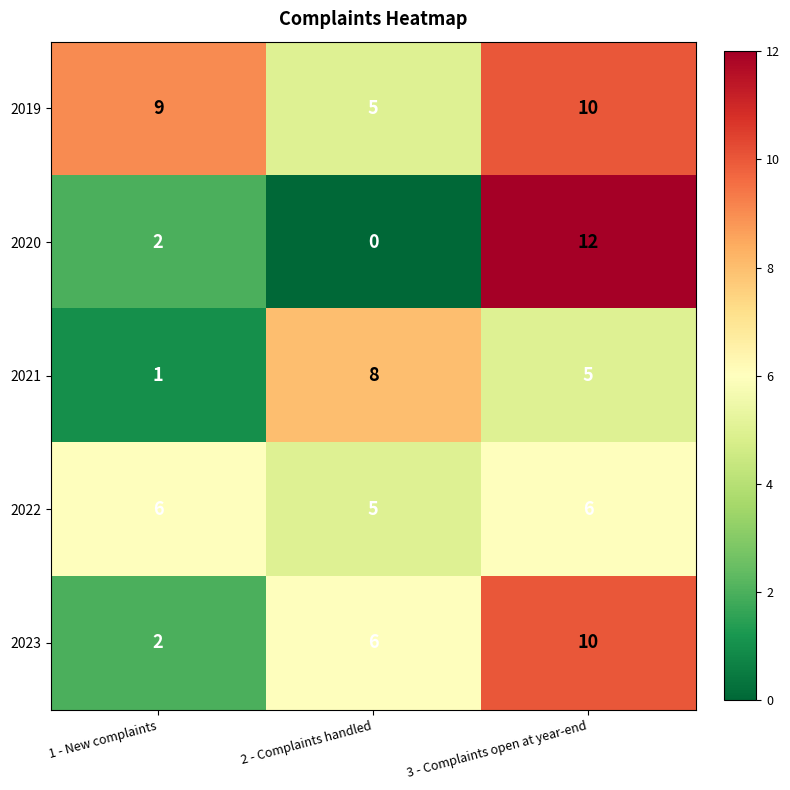

At which label does 2021 reach its minimum?

1 - New complaints